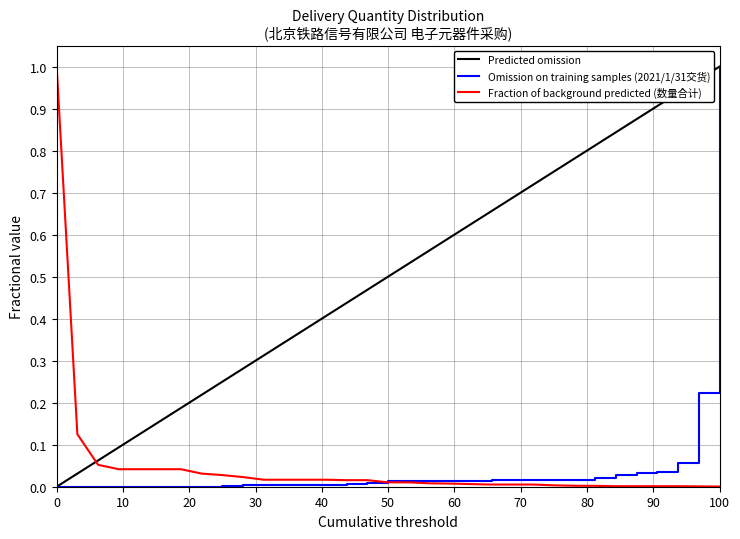

What is the sum of all Predicted omission values?

16.5